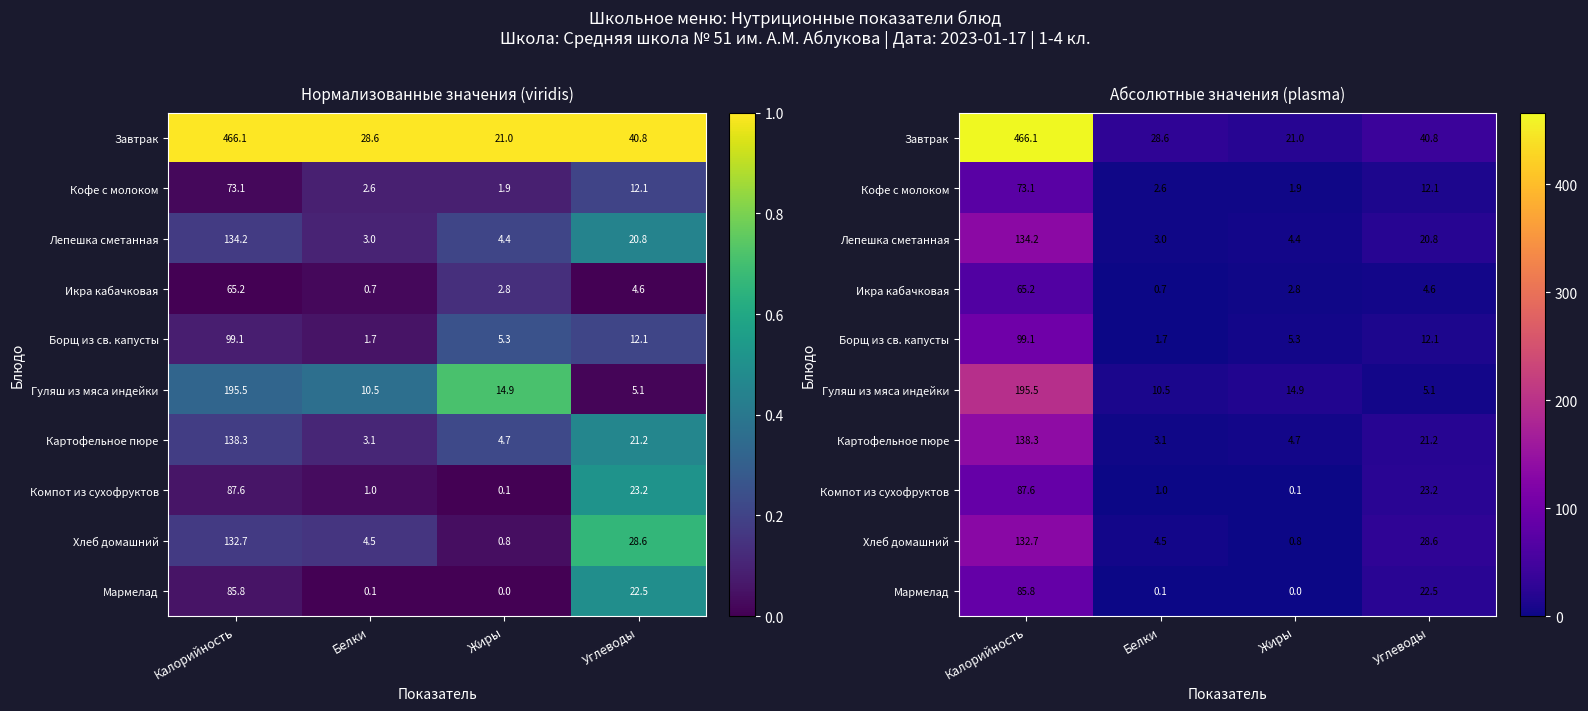

At how many categories does at least one series exceed 184?

1